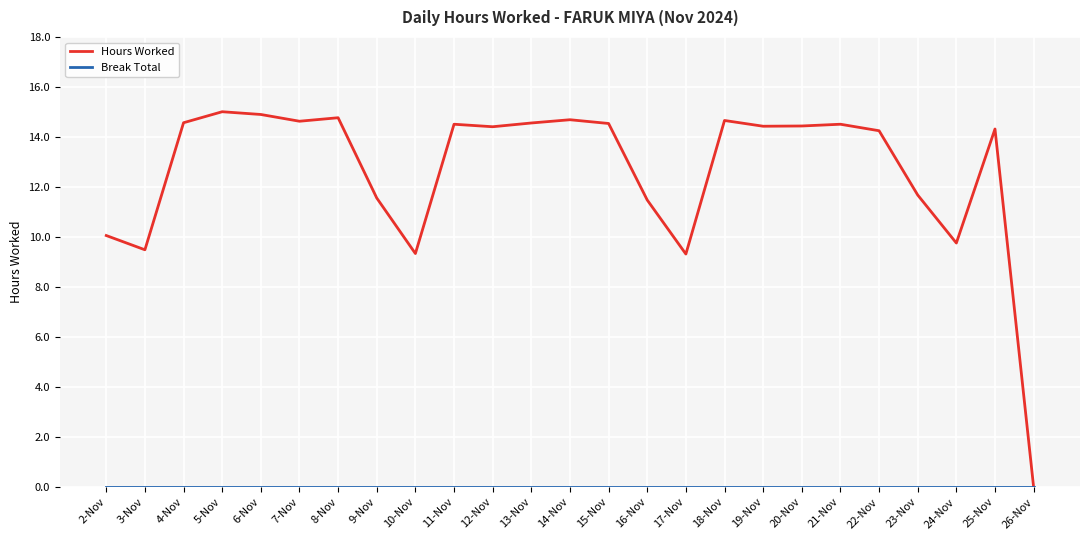

Which series has the largest range (max minus min)?

Hours Worked